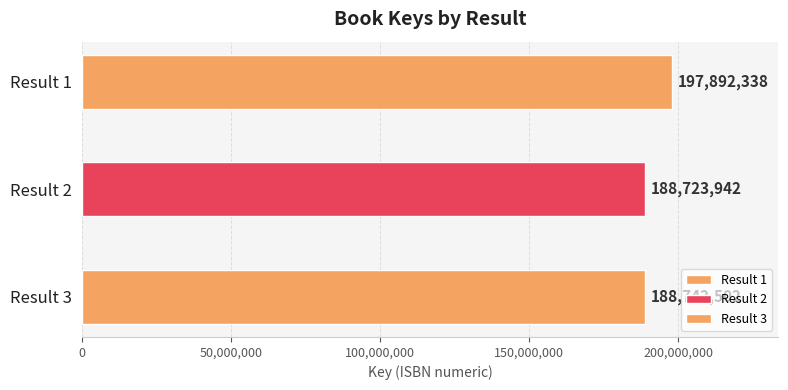

What is the change in value from 2 to 3?

+18560